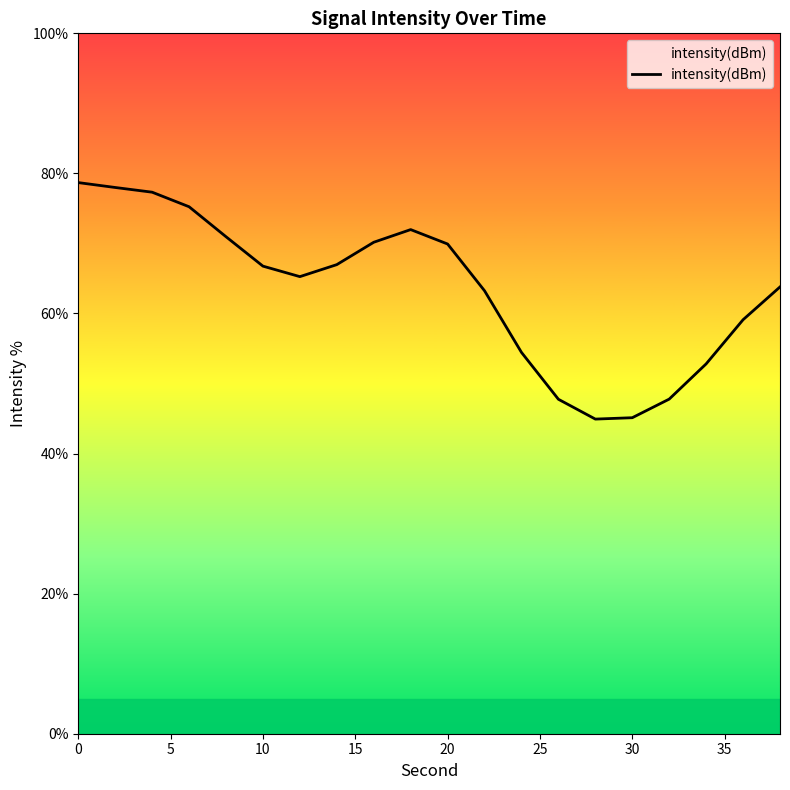

What is the maximum value shown in the chart?

78.7